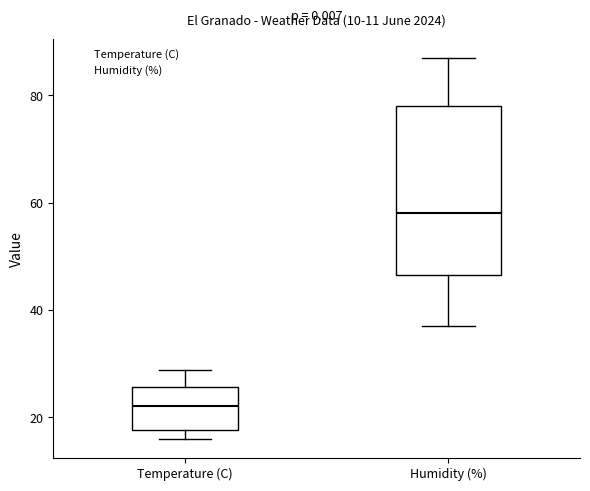

Reading left to right, read every box against the y-axis: the position of its median line, the range the box covers, and the ends of its whiskers. The values are not printed on the chart, so give them approximately, as read against the axis.

Temperature (C): median 22, box 18 to 26, whiskers 16 to 28
Humidity (%): median 58, box 46 to 78, whiskers 38 to 88